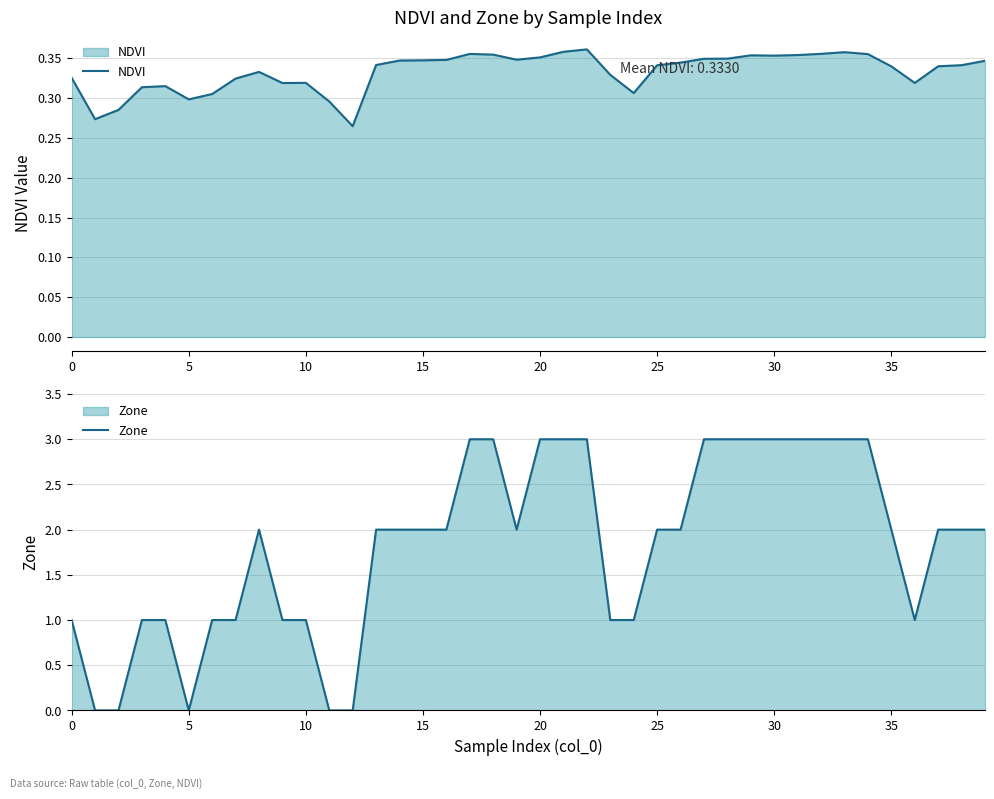

What is the sum of all Zone values?

73